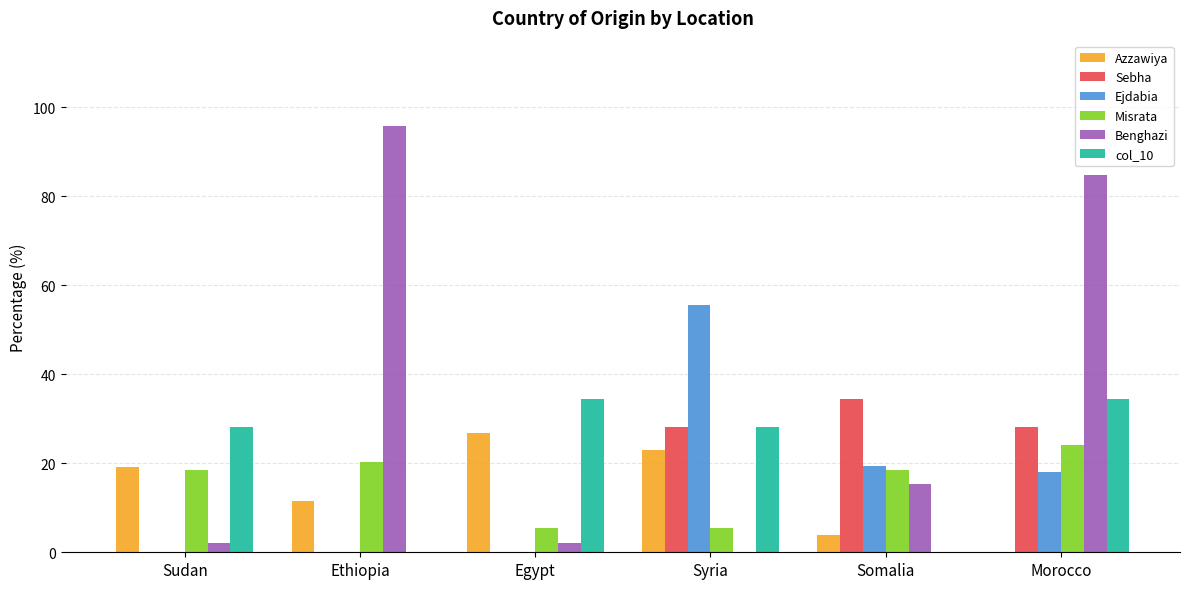

At which label is Azzawiya closest to 13?

Ethiopia